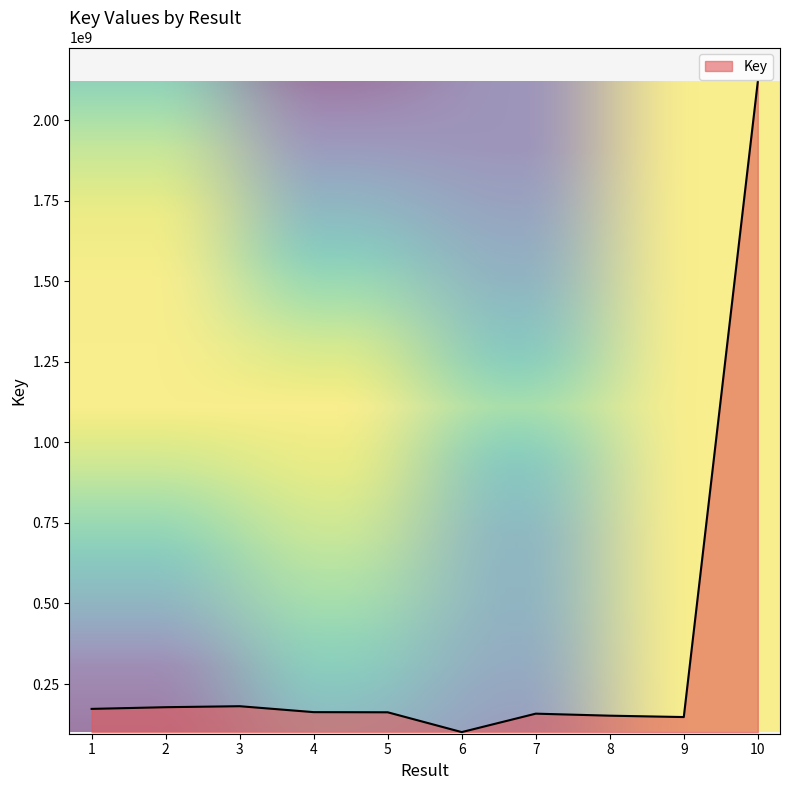

Is it true that the value at 1 is 261550314?

False